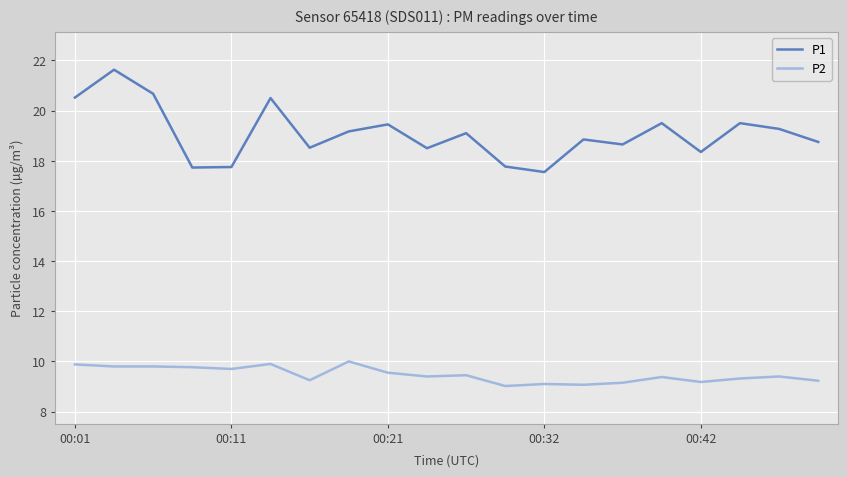

What is the difference between the maximum and minimum values in the P1 series?

4.1